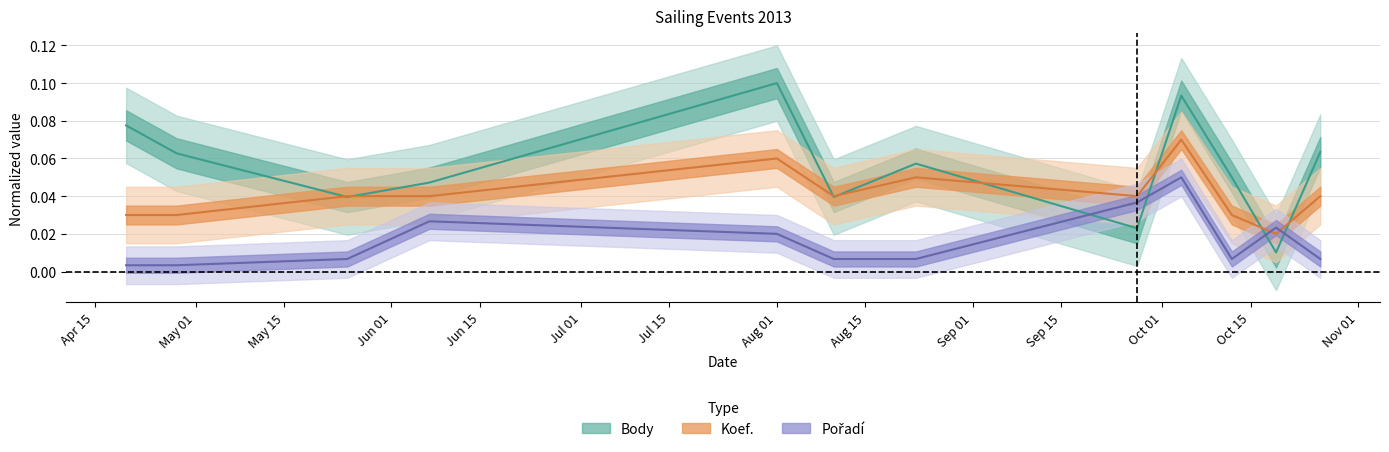

Reading left to right, transcribe all the data shown in this chart.

Body: 0.1	0.1	0.0	0.0	0.1	0.0	0.1	0.0	0.1	0.1	0.0	0.1
Koef.: 0.0	0.0	0.0	0.0	0.1	0.0	0.1	0.0	0.1	0.0	0.0	0.0
Pořadí: 0.0	0.0	0.0	0.0	0.0	0.0	0.0	0.0	0.1	0.0	0.0	0.0